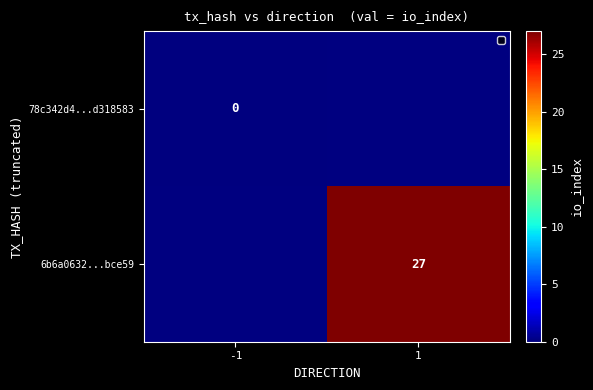

The 6b6a0632...bce59 series shows 27 at 1. True or false?

True